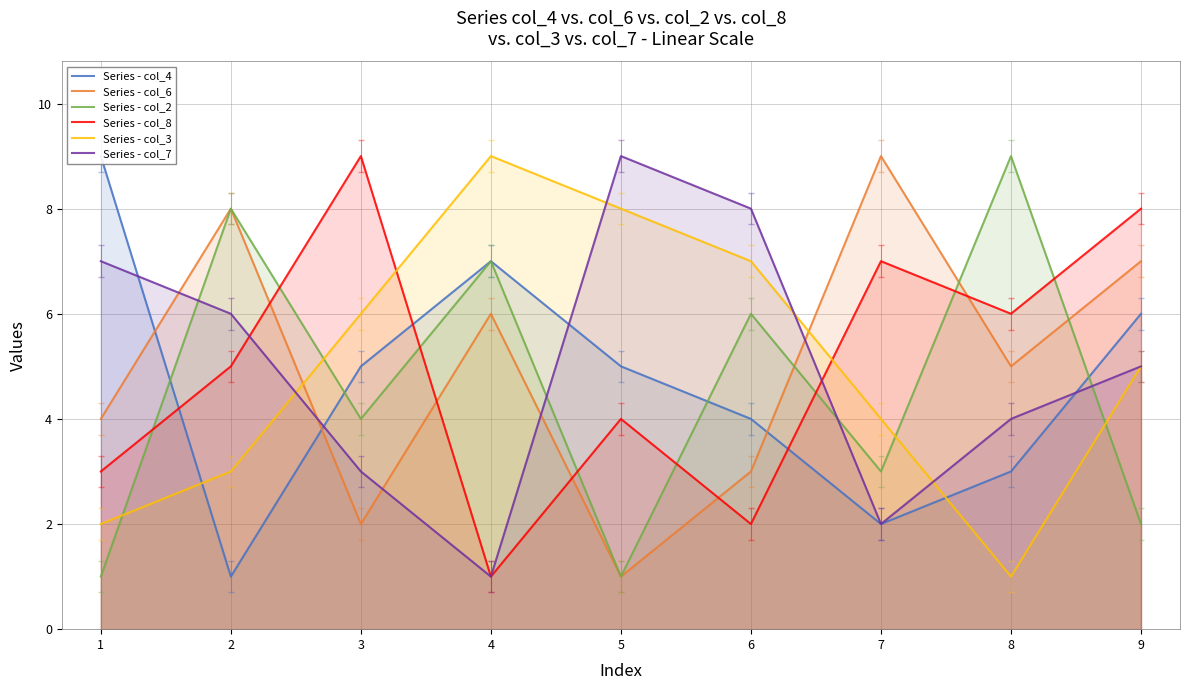

How many Series - col_7 values are between 3 and 7?

5